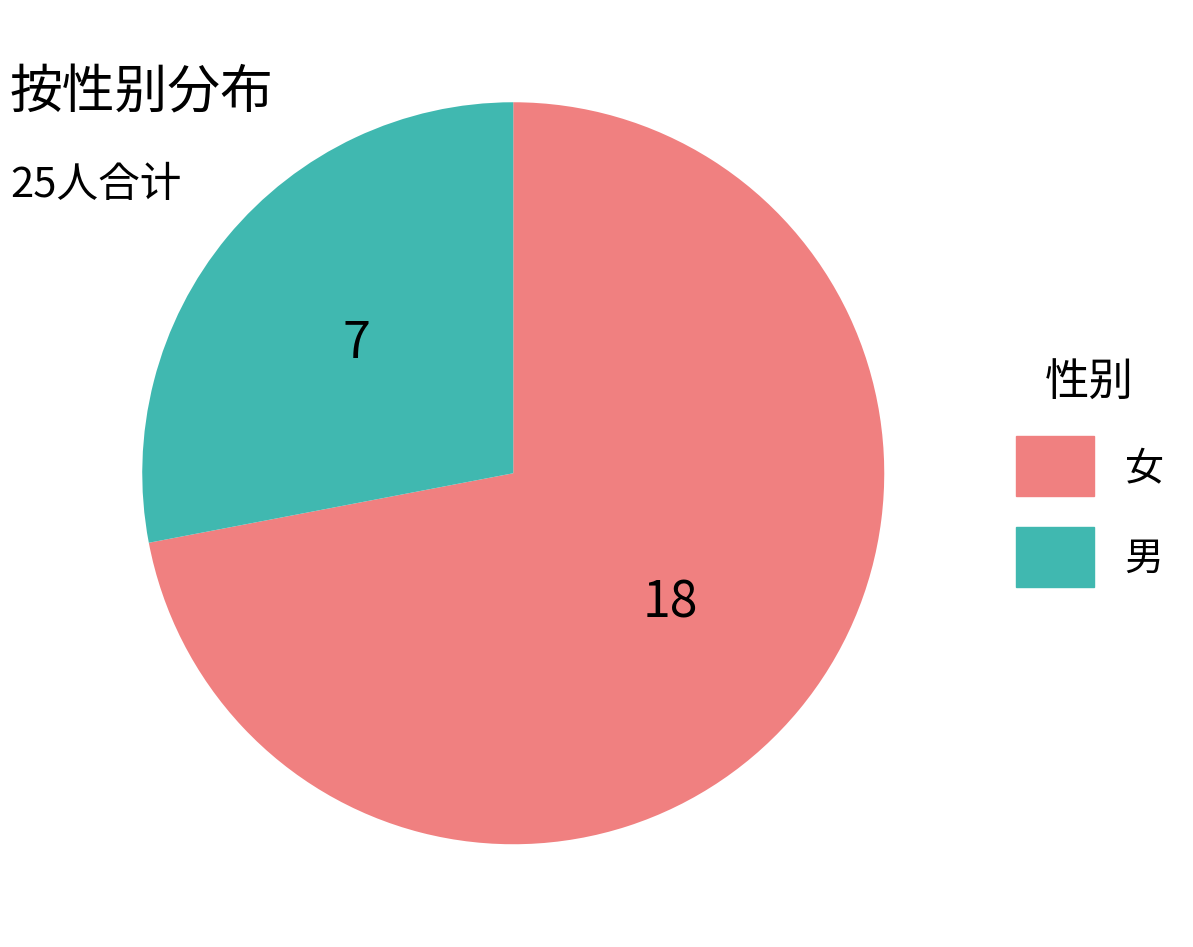

How many segments does this pie chart have?

2